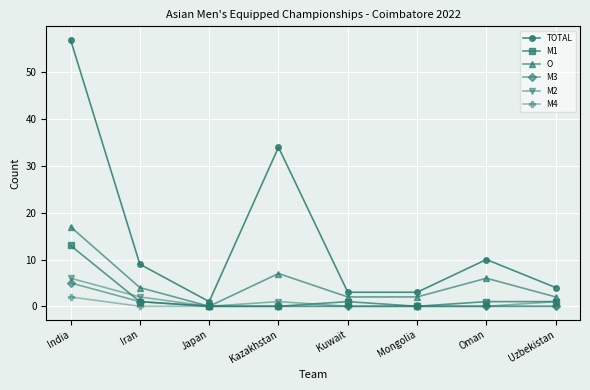

Where is TOTAL nearest to the value 29?

Kazakhstan